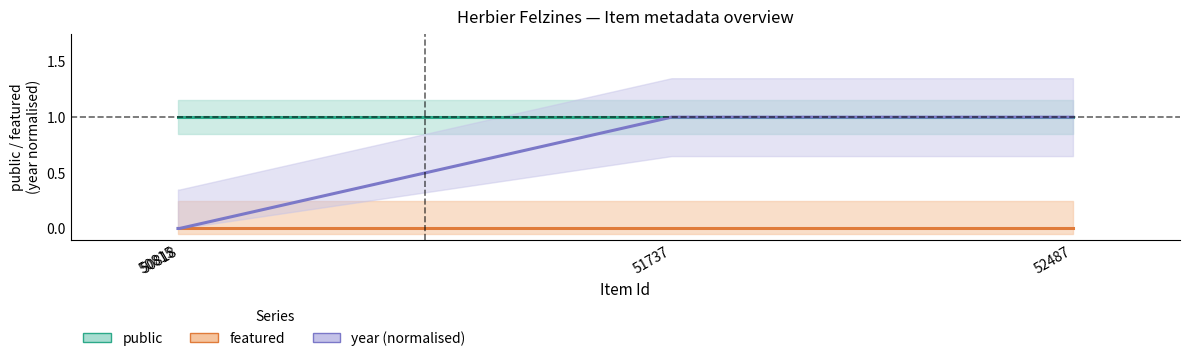

At how many categories does at least one series exceed 0?

4